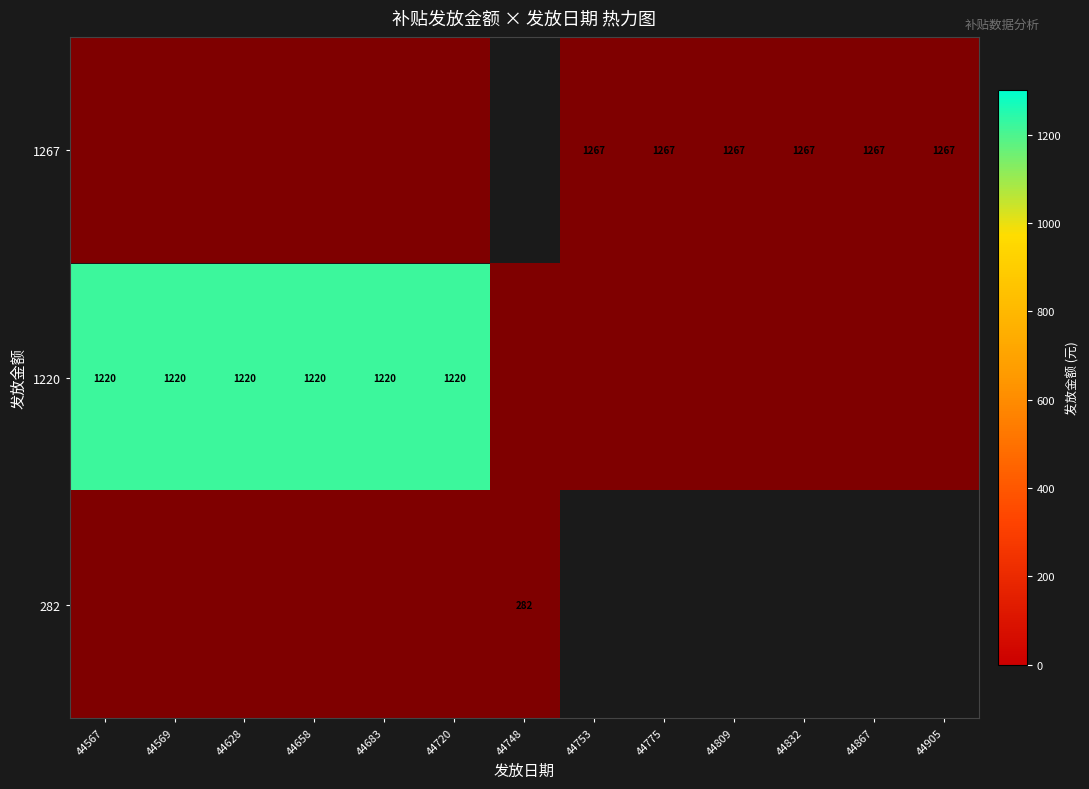

True or false: 1267 has a value of 1738.9 at 44809.

False